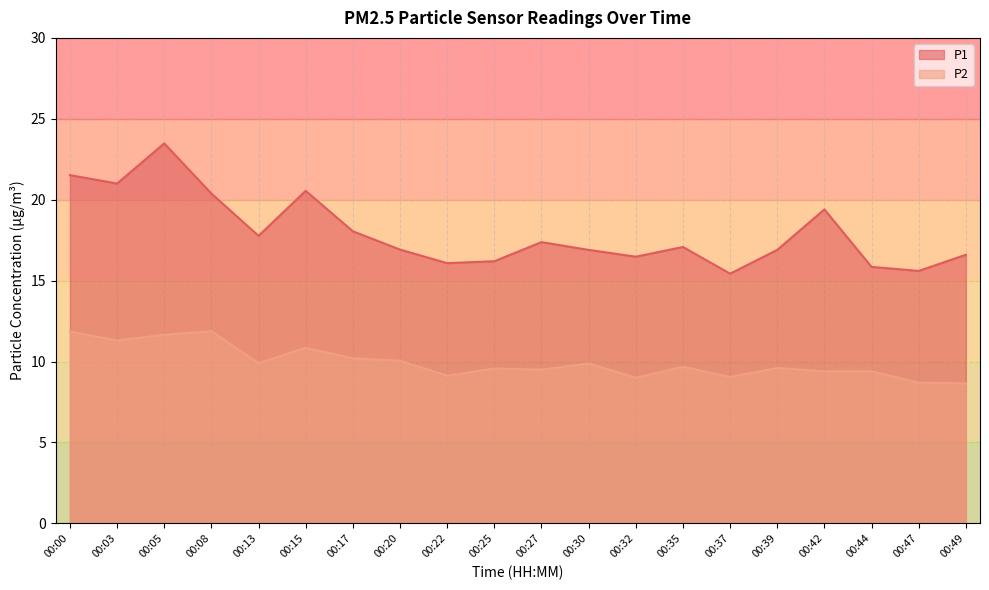

In P2, how many points are lower than both neighbors (excluding endpoints)?

6